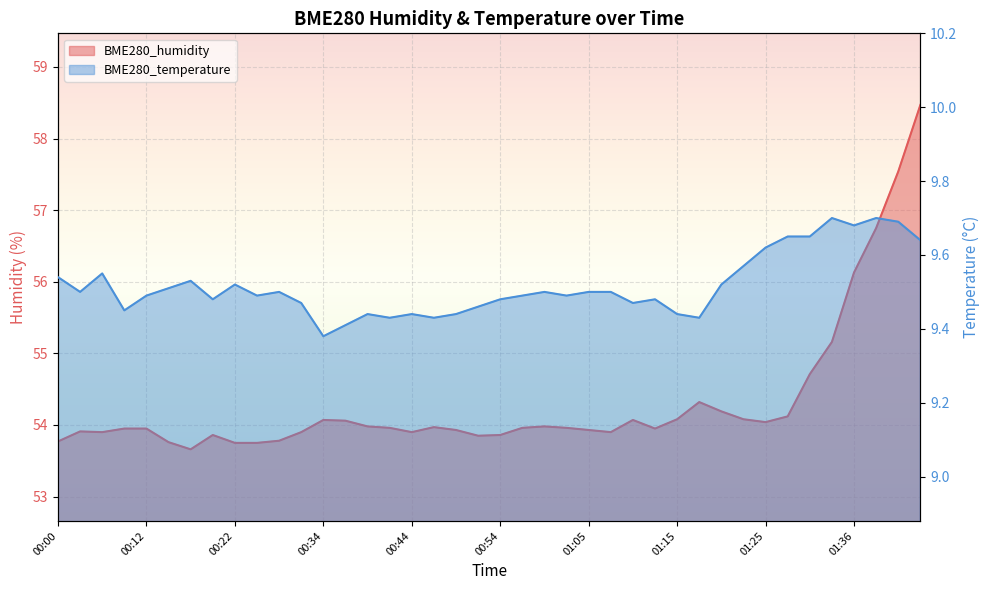

What are all the series names shown in the legend?

BME280_humidity, BME280_temperature